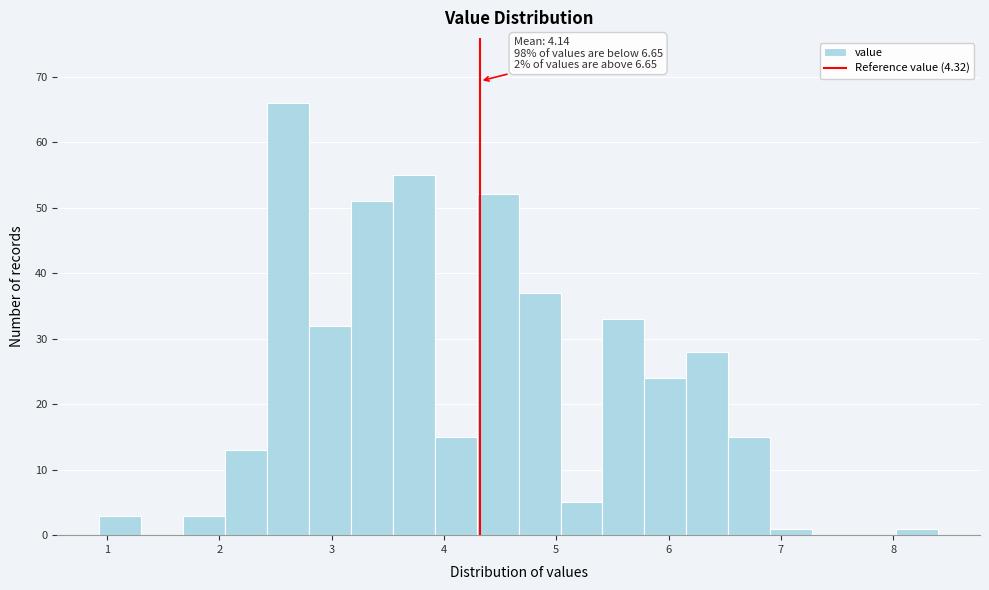

Read against the x-axis, roughly where is the centre of the tallest bar?

2.6